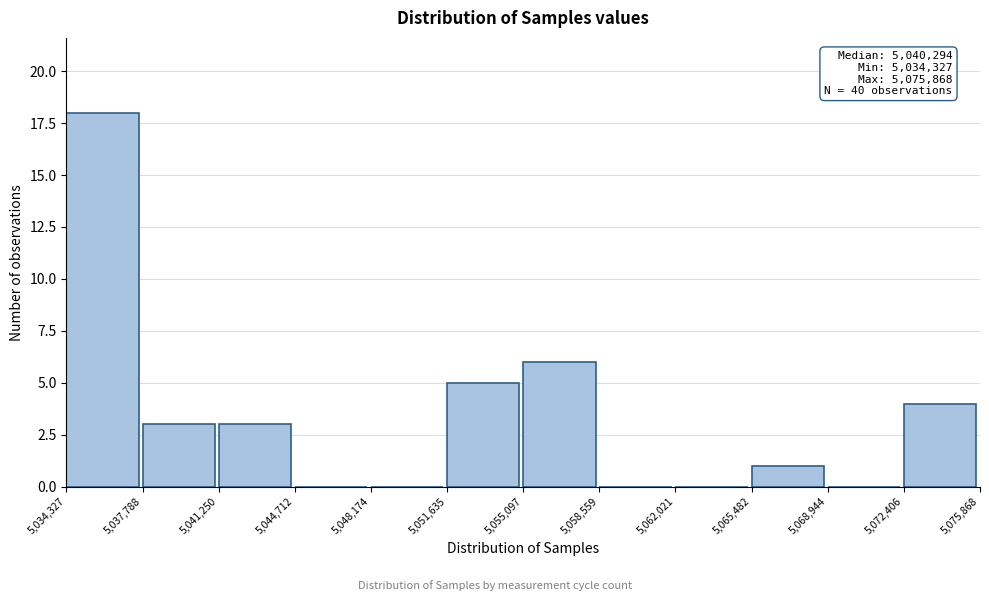

Over which range of the x-axis is the bar tallest?

5,034,327 to 5,037,788